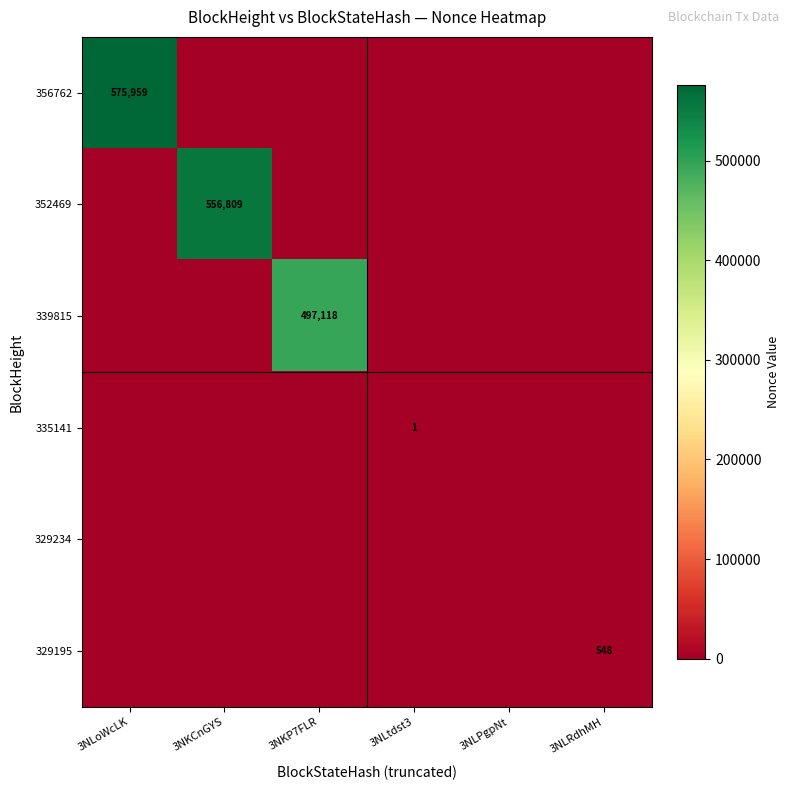

How many values in the 339815 series exceed 0?

1